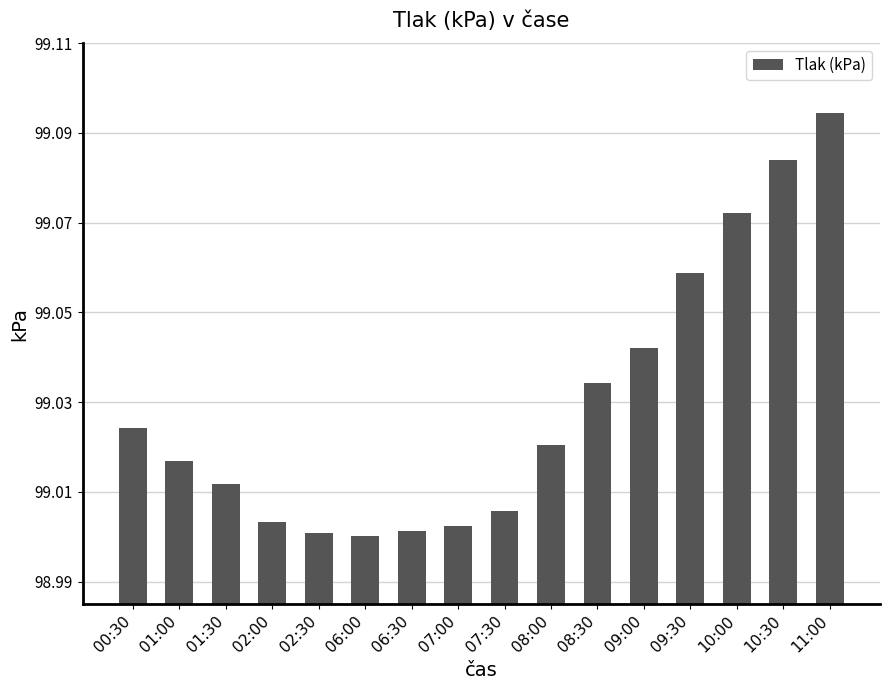

What is the label of the 5th bar from the left?

02:30